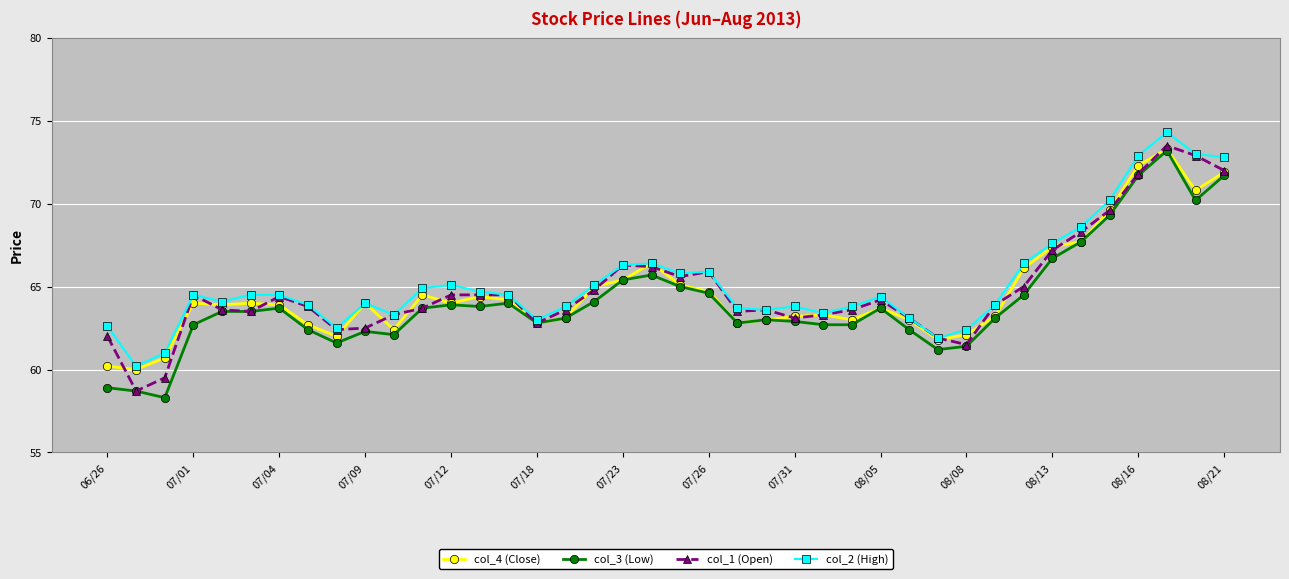

List the series in order of their overall mean, lowest first.

col_3 (Low), col_4 (Close), col_1 (Open), col_2 (High)